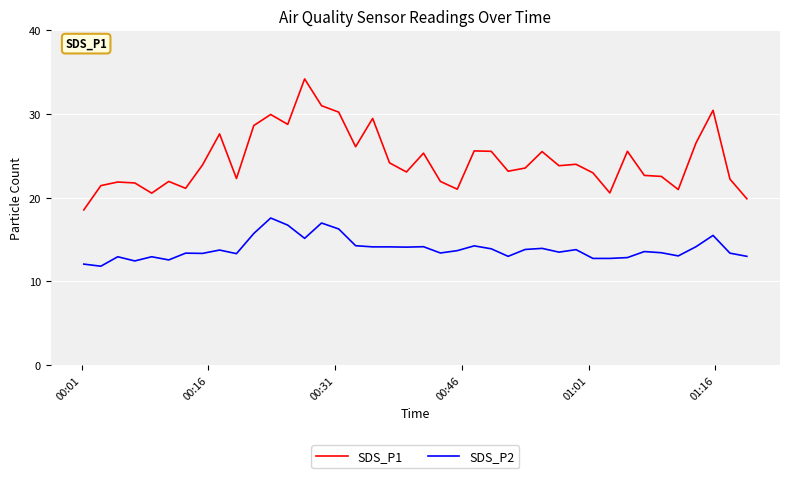

List the series in order of their peak value, lowest first.

SDS_P2, SDS_P1